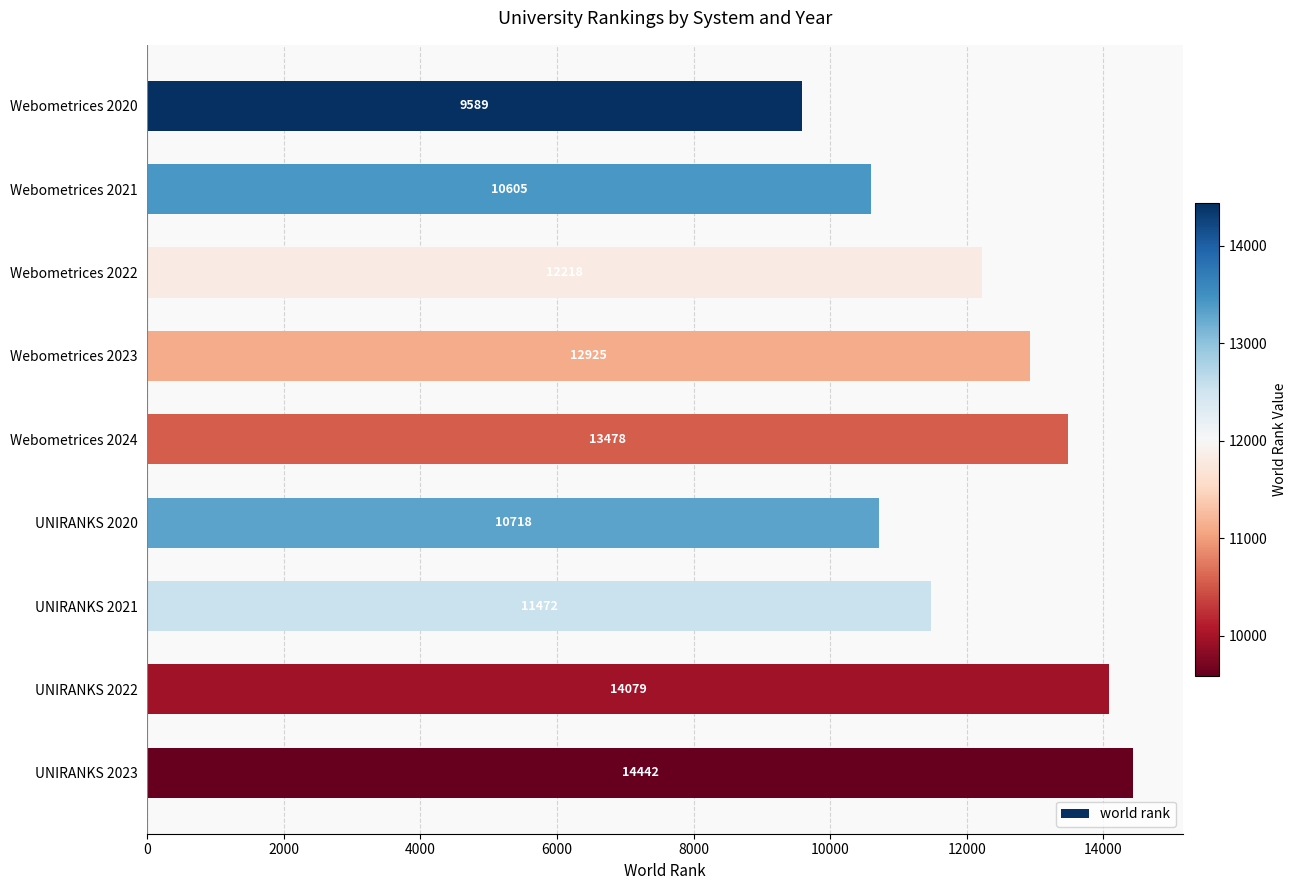

The value at Webometrices 2024 is 13478. True or false?

True